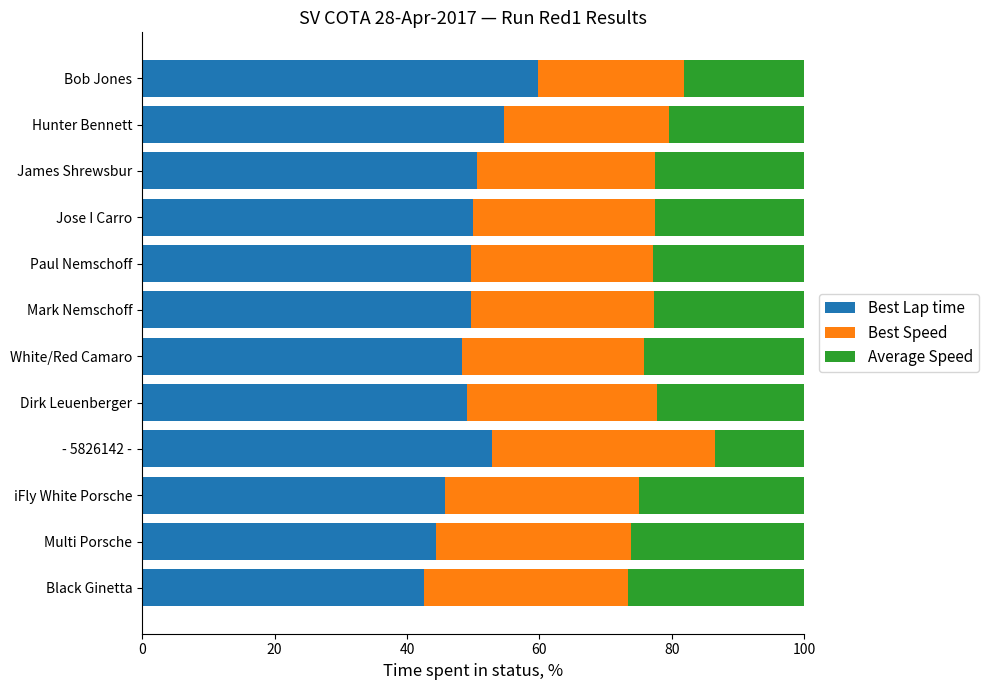

Which category has the highest value in the Best Lap time series?

Bob Jones